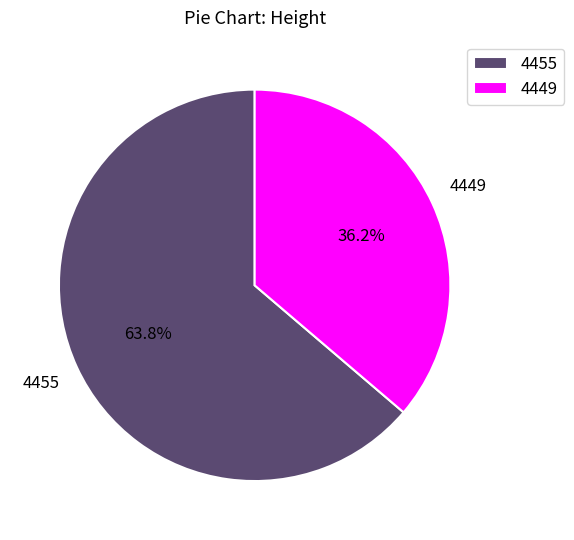

The 4455 slice represents 71% of the pie. True or false?

False